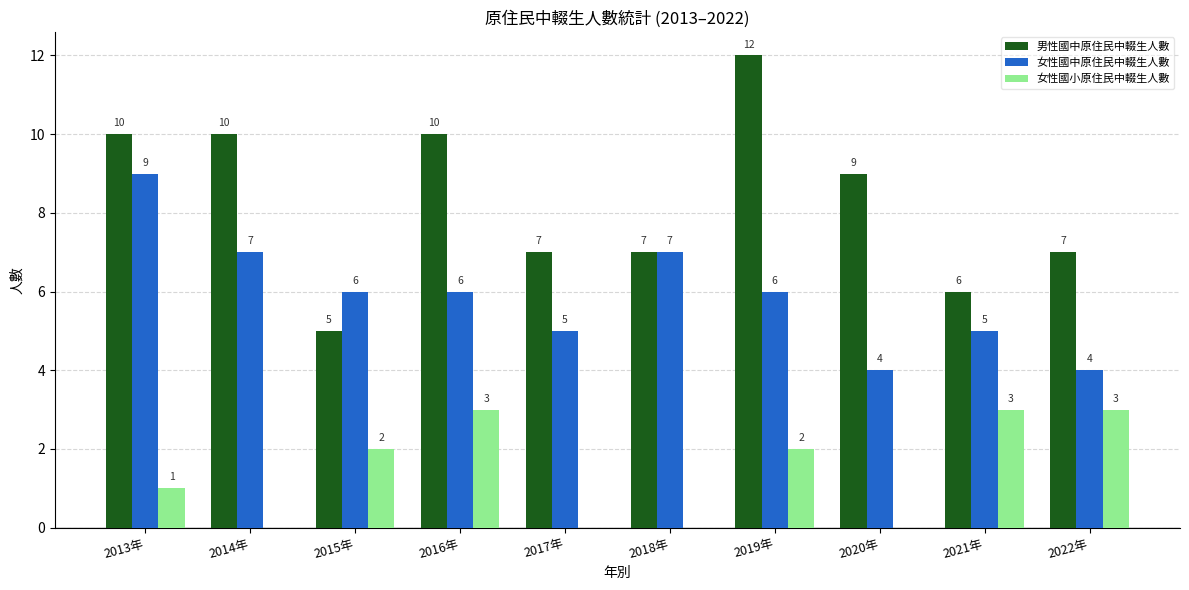

Which series changed the most between 2014年 and 2018年?

男性國中原住民中輟生人數